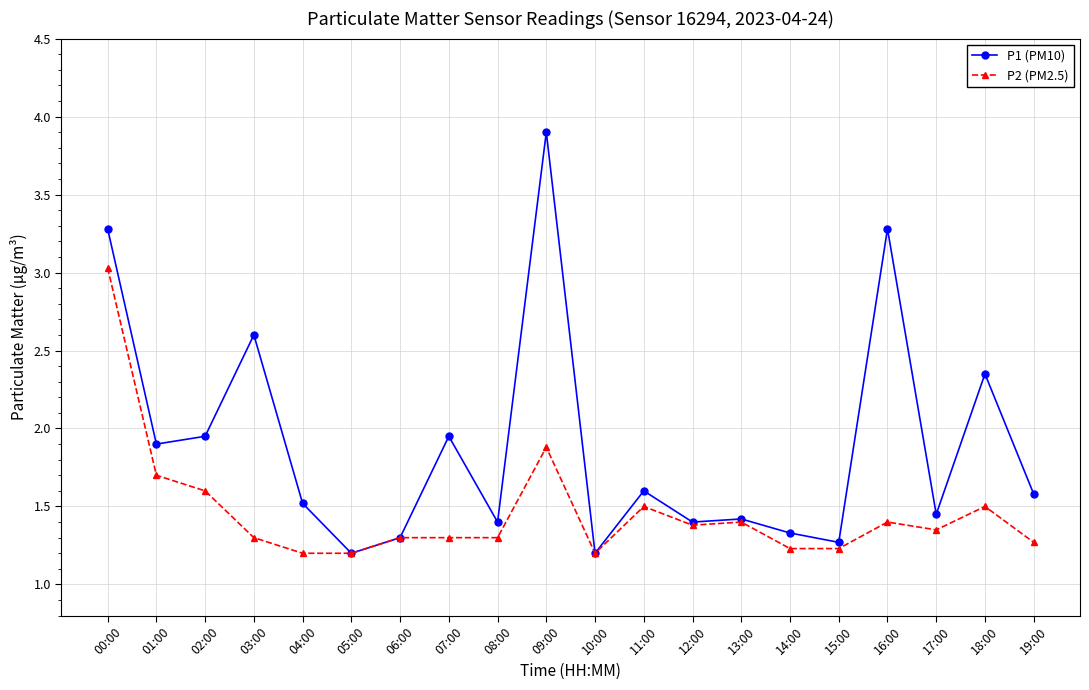

What is the total value across all series at 03:00?

3.9